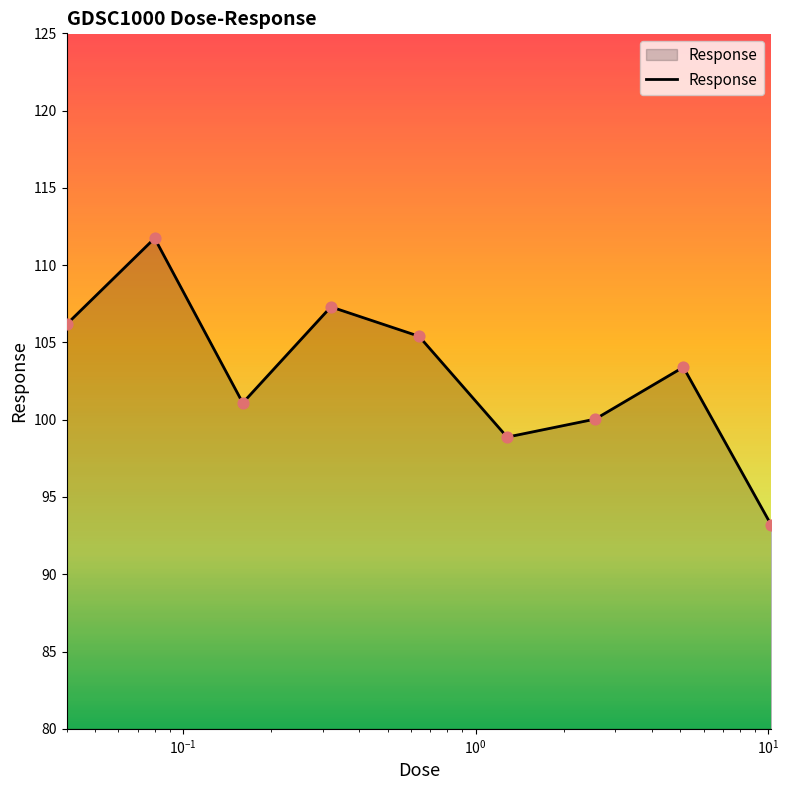

What is the difference between the maximum and minimum values?

18.6